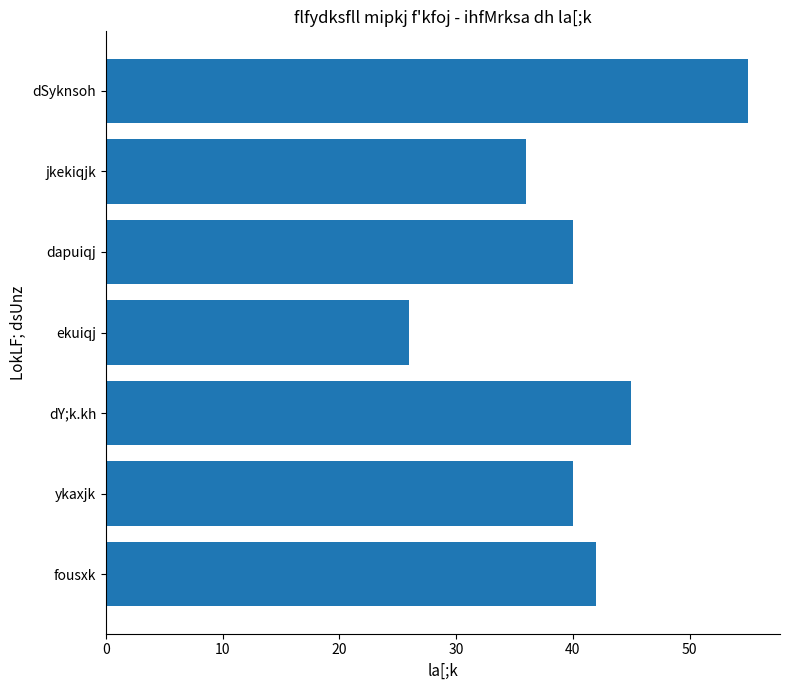

Are the bars grouped side by side (vs. stacked)?

No